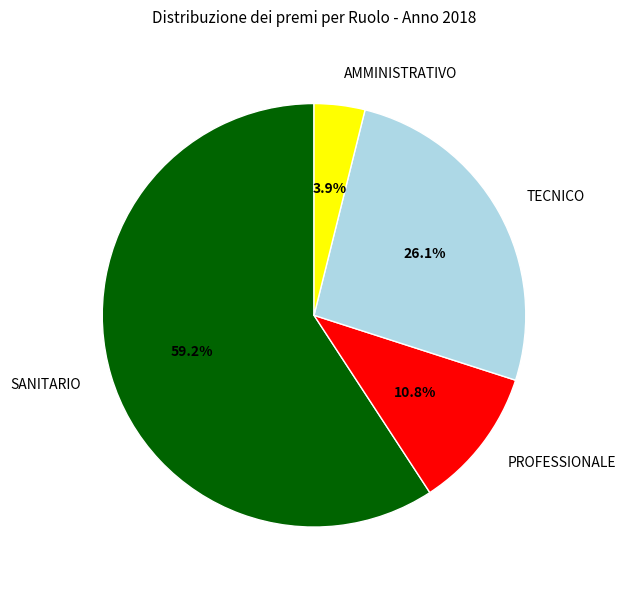

Which slice represents more than half of the pie?

SANITARIO